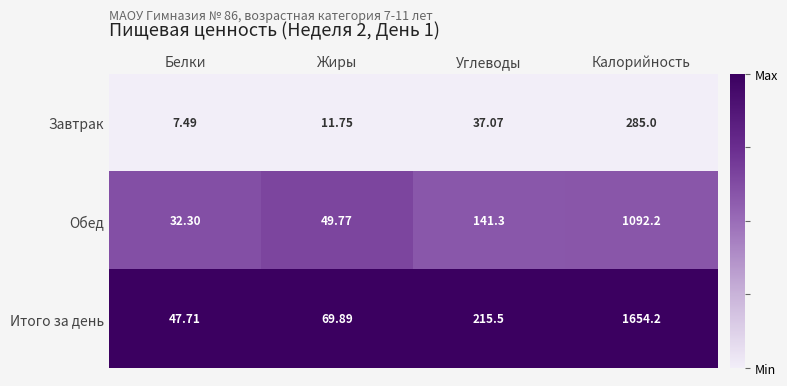

At which category is the sum across all series the highest?

Калорийность